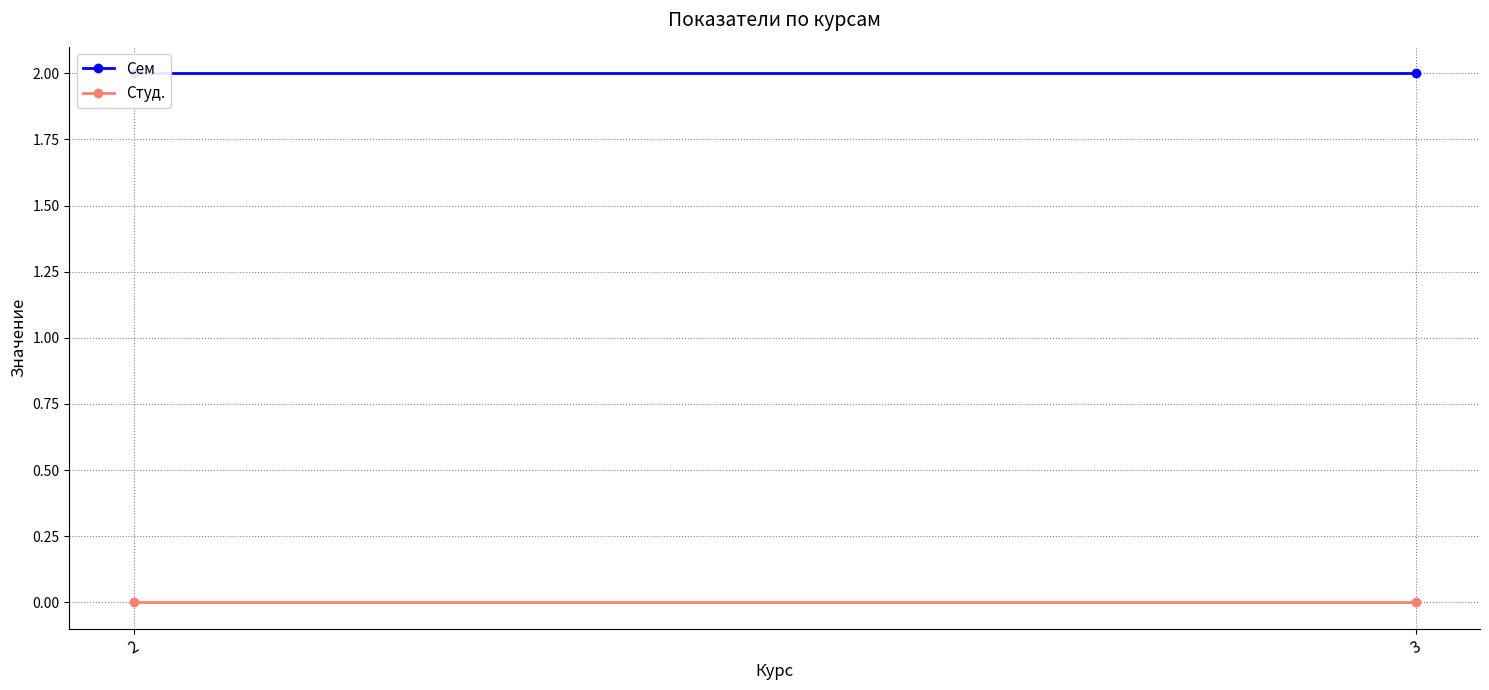

Which category has the highest value in the Сем series?

2